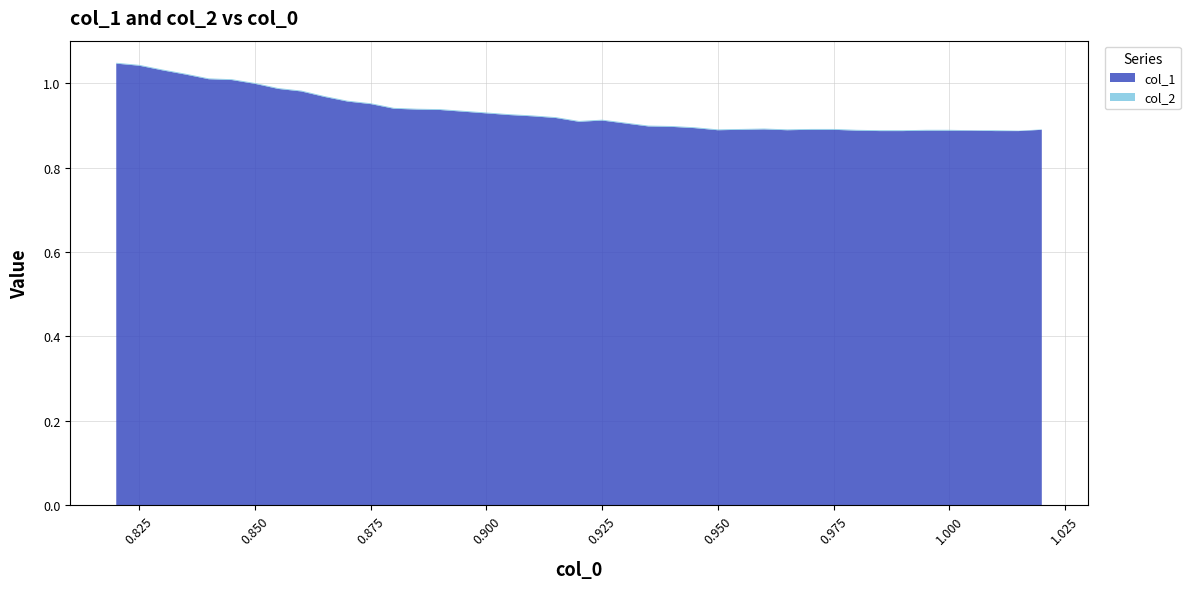

Reading left to right, extract all data points from this chart.

col_1: 0=1.0	1=1.0	2=1.0	3=1.0	4=1.0	5=1.0	6=1.0	7=1.0	8=1.0	9=1.0	10=1.0	11=1.0	12=0.9	13=0.9	14=0.9	15=0.9	16=0.9	17=0.9	18=0.9	19=0.9	20=0.9	21=0.9	22=0.9	23=0.9	24=0.9	25=0.9	26=0.9	27=0.9	28=0.9	29=0.9	30=0.9	31=0.9	32=0.9	33=0.9	34=0.9	35=0.9	36=0.9	37=0.9	38=0.9	39=0.9
col_2: 0=0.0	1=0.0	2=0.0	3=0.0	4=0.0	5=0.0	6=0.0	7=0.0	8=0.0	9=0.0	10=0.0	11=0.0	12=0.0	13=0.0	14=0.0	15=0.0	16=0.0	17=0.0	18=0.0	19=0.0	20=0.0	21=0.0	22=0.0	23=0.0	24=0.0	25=0.0	26=0.0	27=0.0	28=0.0	29=0.0	30=0.0	31=0.0	32=0.0	33=0.0	34=0.0	35=0.0	36=0.0	37=0.0	38=0.0	39=0.0